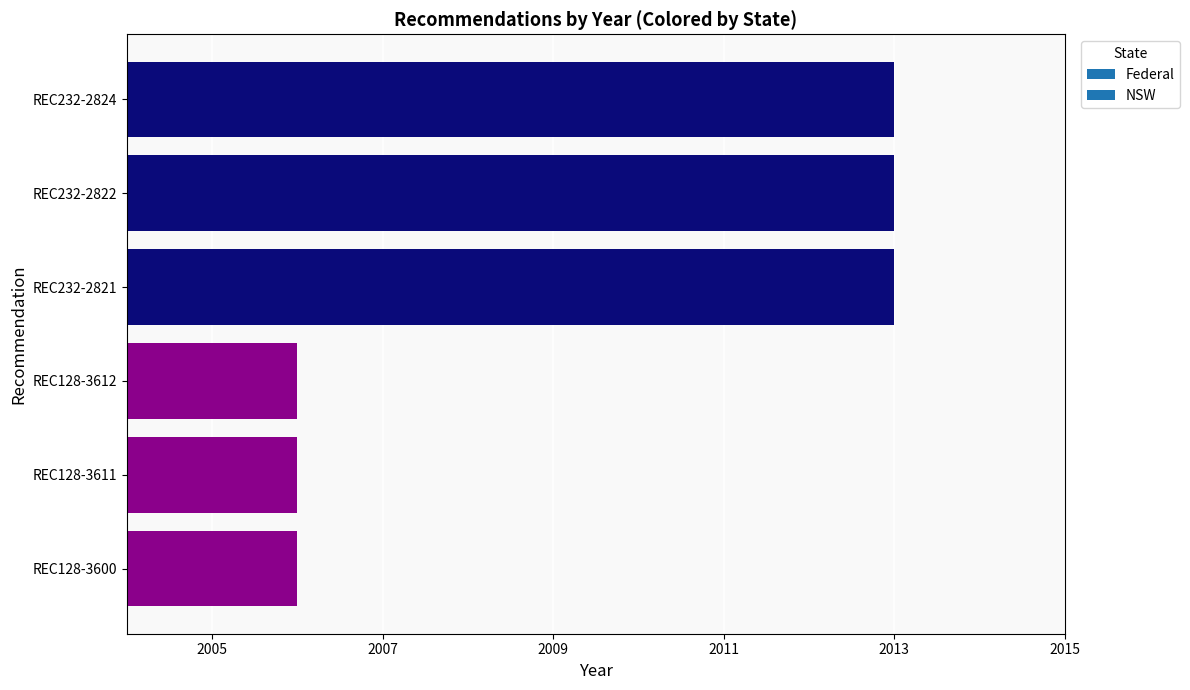

What is the value of the 2nd bar from the top?

2013